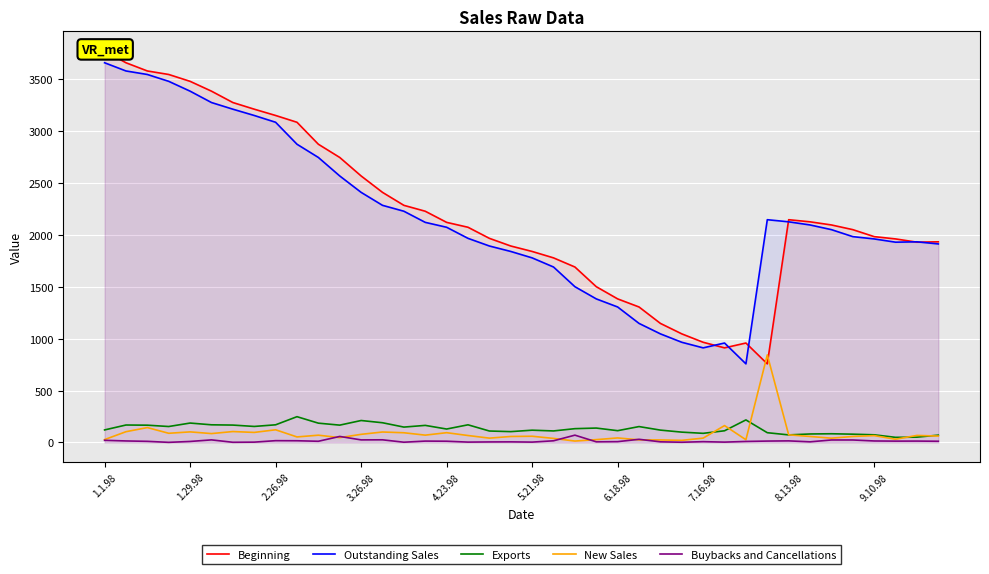

What is the maximum value for Outstanding Sales?

3661.1